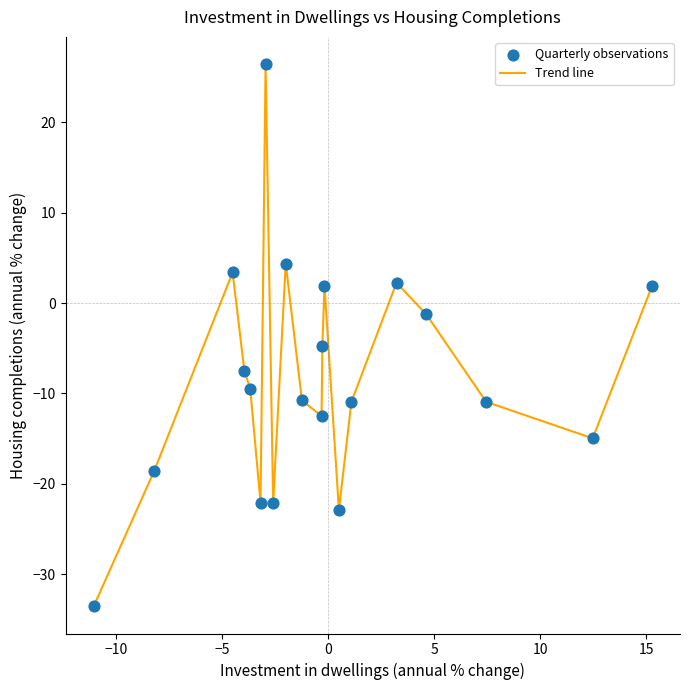

What is the difference between the maximum and minimum values?

60.0